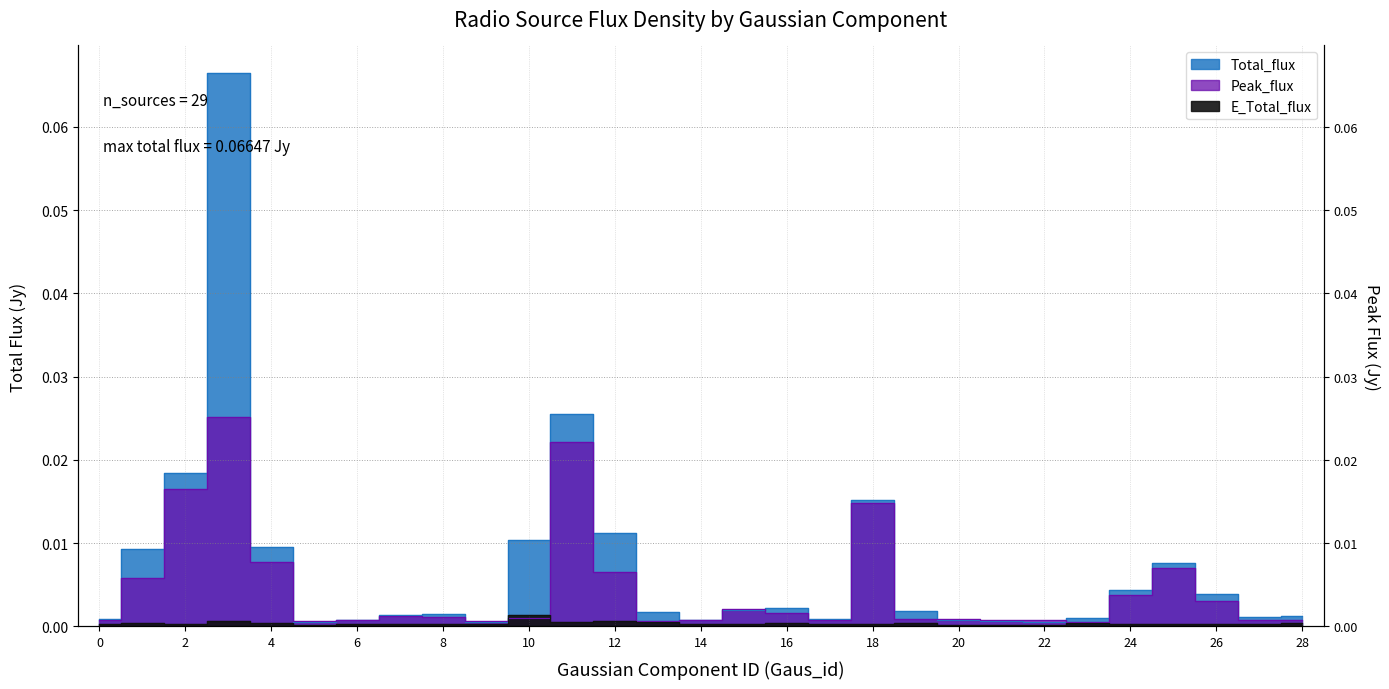

Reading left to right, transcribe all the data shown in this chart.

Total_flux: 0=0.0	1=0.0	2=0.0	3=0.1	4=0.0	5=0.0	6=0.0	7=0.0	8=0.0	9=0.0	10=0.0	11=0.0	12=0.0	13=0.0	14=0.0	15=0.0	16=0.0	17=0.0	18=0.0	19=0.0	20=0.0	21=0.0	22=0.0	23=0.0	24=0.0	25=0.0	26=0.0	27=0.0	28=0.0
E_Total_flux: 0=0.0	1=0.0	2=0.0	3=0.0	4=0.0	5=0.0	6=0.0	7=0.0	8=0.0	9=0.0	10=0.0	11=0.0	12=0.0	13=0.0	14=0.0	15=0.0	16=0.0	17=0.0	18=0.0	19=0.0	20=0.0	21=0.0	22=0.0	23=0.0	24=0.0	25=0.0	26=0.0	27=0.0	28=0.0
Peak_flux: 0=0.0	1=0.0	2=0.0	3=0.0	4=0.0	5=0.0	6=0.0	7=0.0	8=0.0	9=0.0	10=0.0	11=0.0	12=0.0	13=0.0	14=0.0	15=0.0	16=0.0	17=0.0	18=0.0	19=0.0	20=0.0	21=0.0	22=0.0	23=0.0	24=0.0	25=0.0	26=0.0	27=0.0	28=0.0